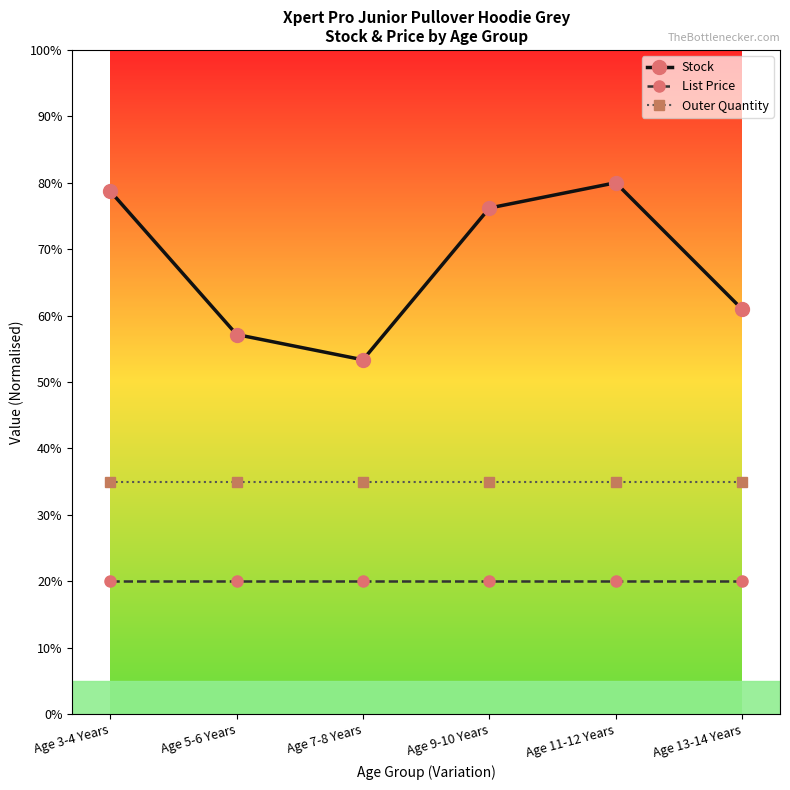

Rank the series at Age 5-6 Years from lowest to highest value.

List Price, Outer Quantity, Stock